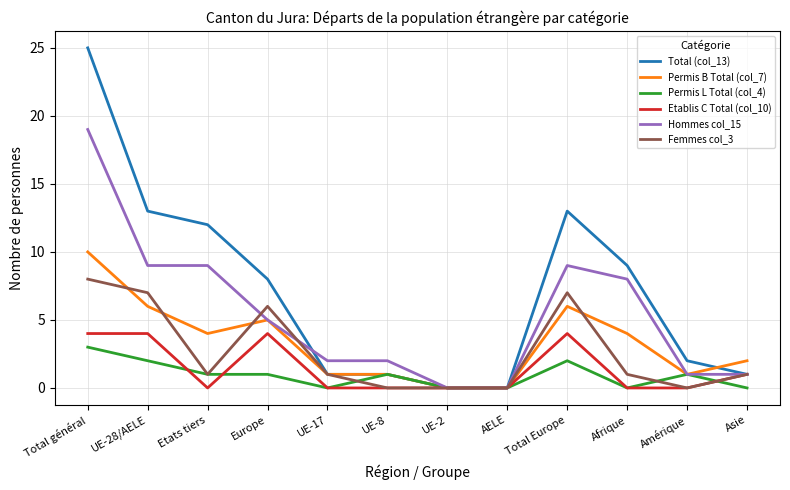

Is this an area chart (filled region under the line)?

No